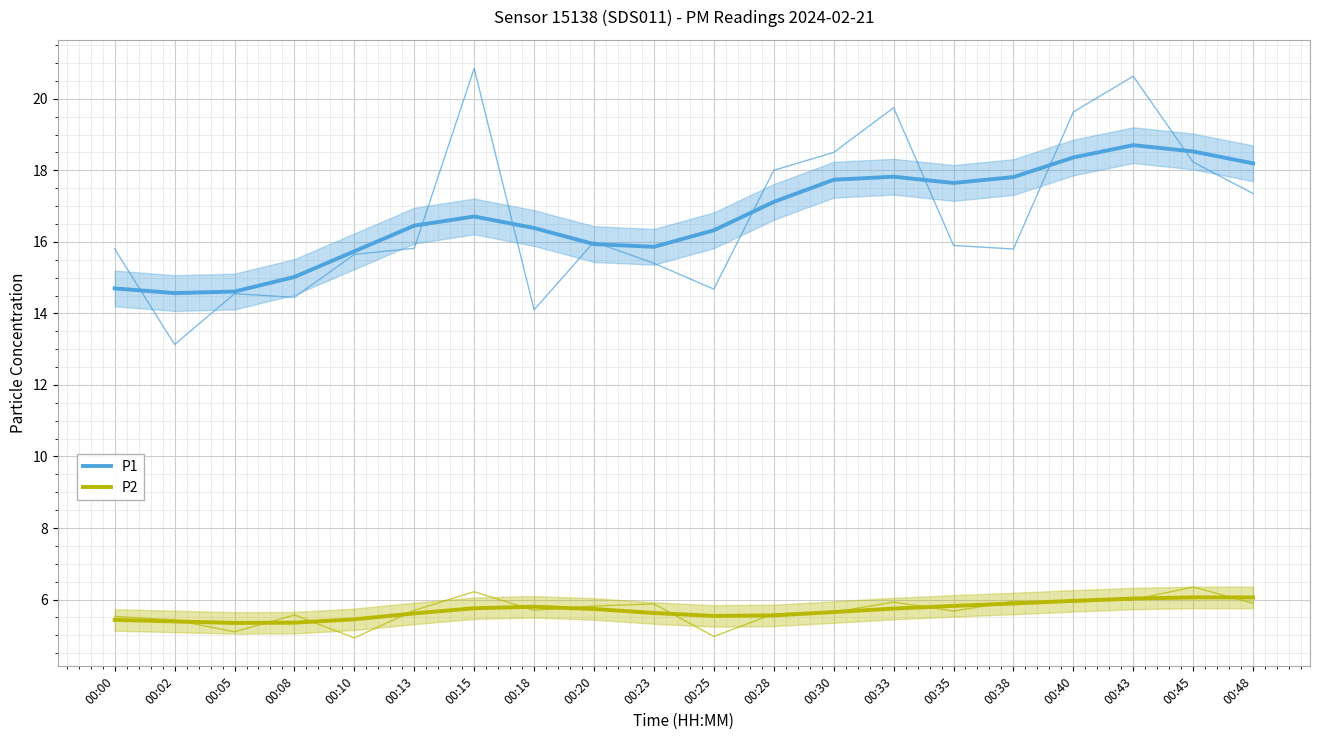

The value of P1 at 00:18 is 25.7. True or false?

False